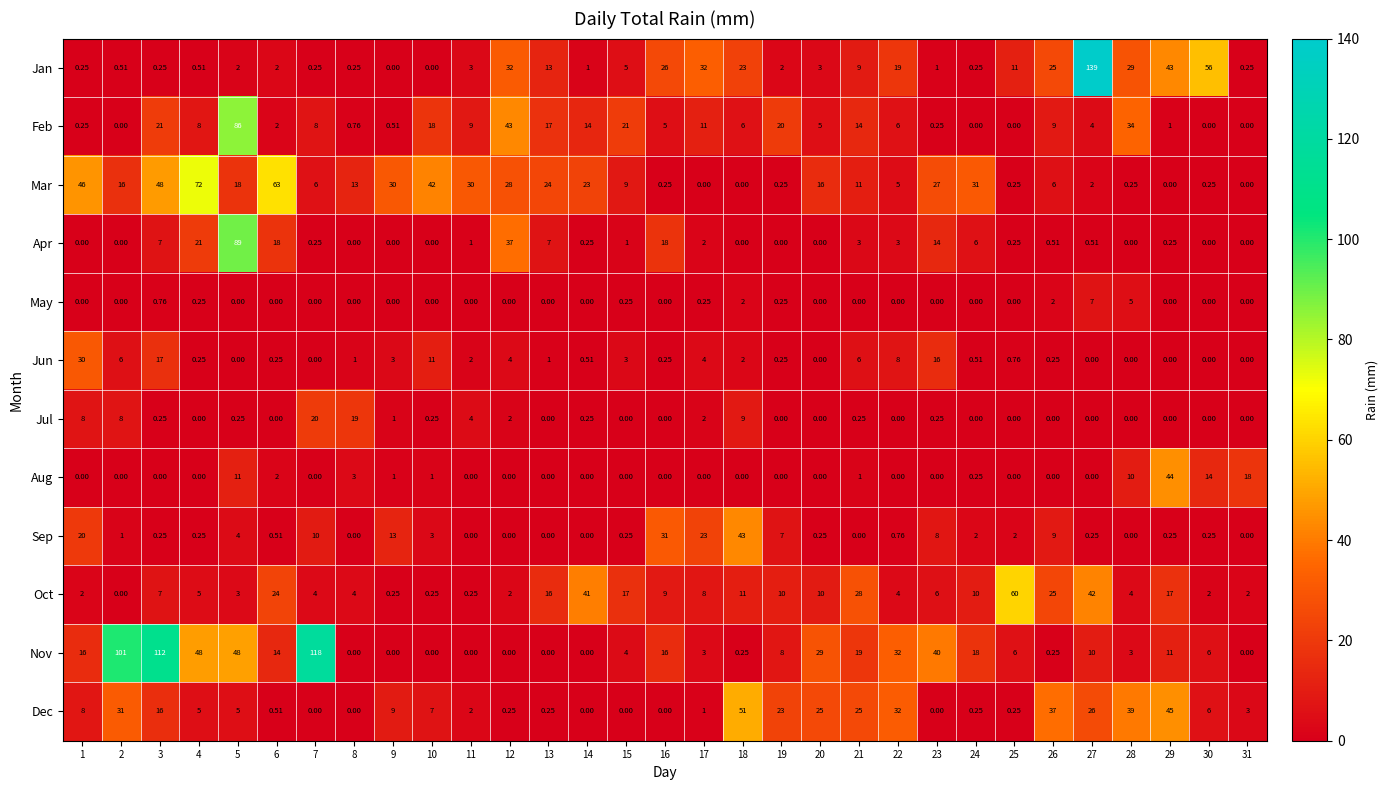

Is the value of Nov at 31 greater than the value of Mar at 13?

No